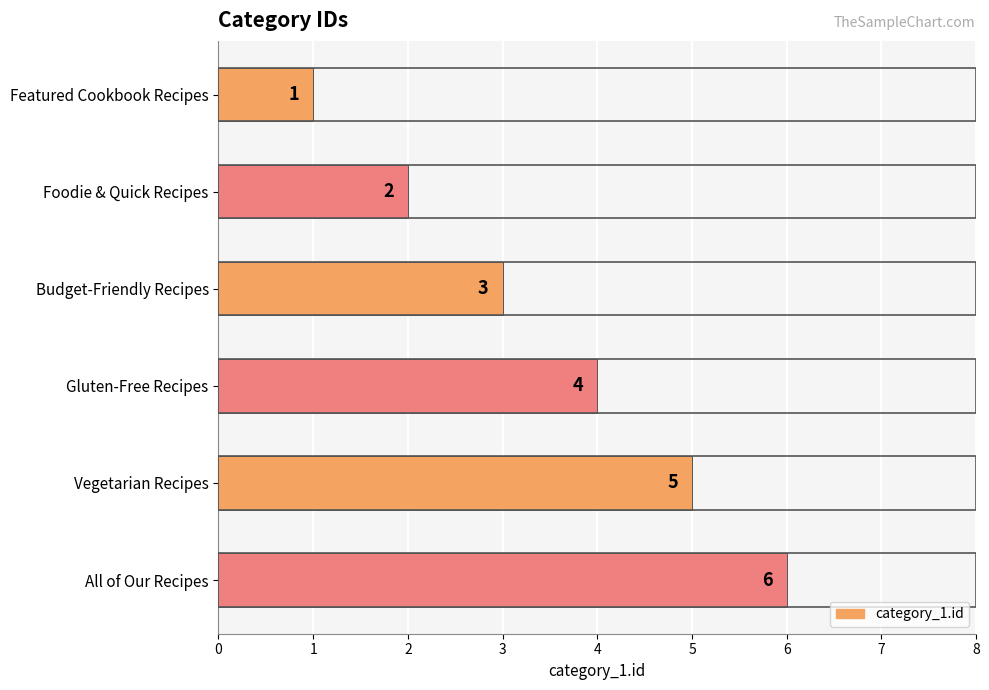

Count the values in the range 2 to 5.

4